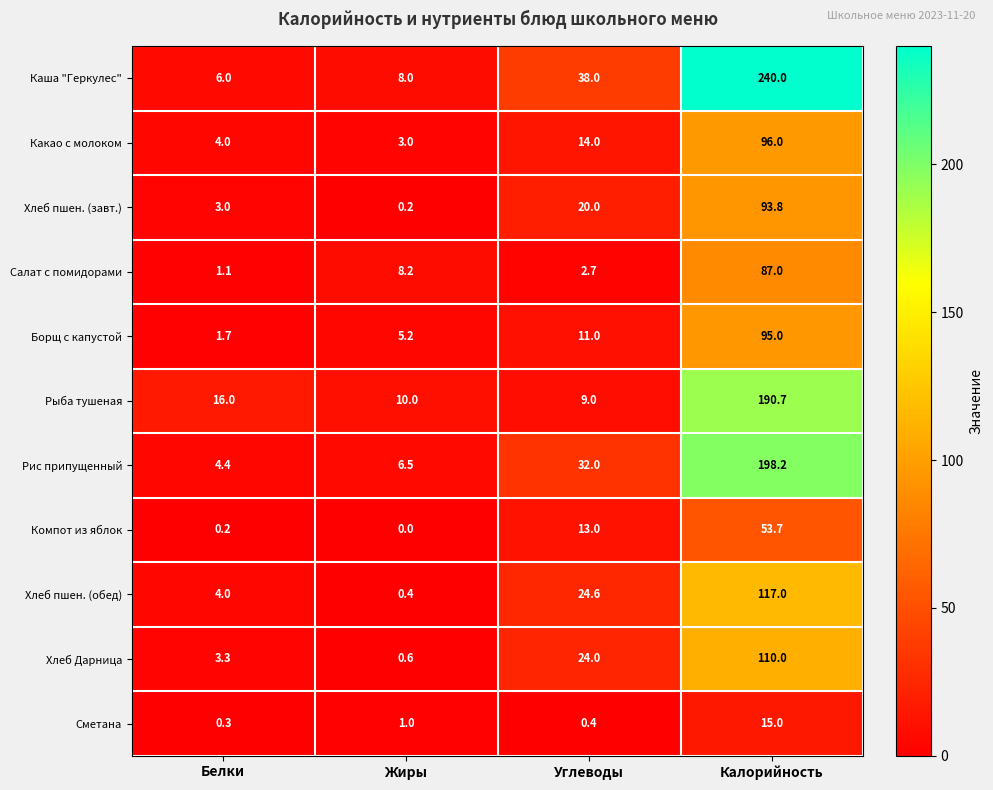

The value of Рыба тушеная at Углеводы is 9.0. True or false?

True